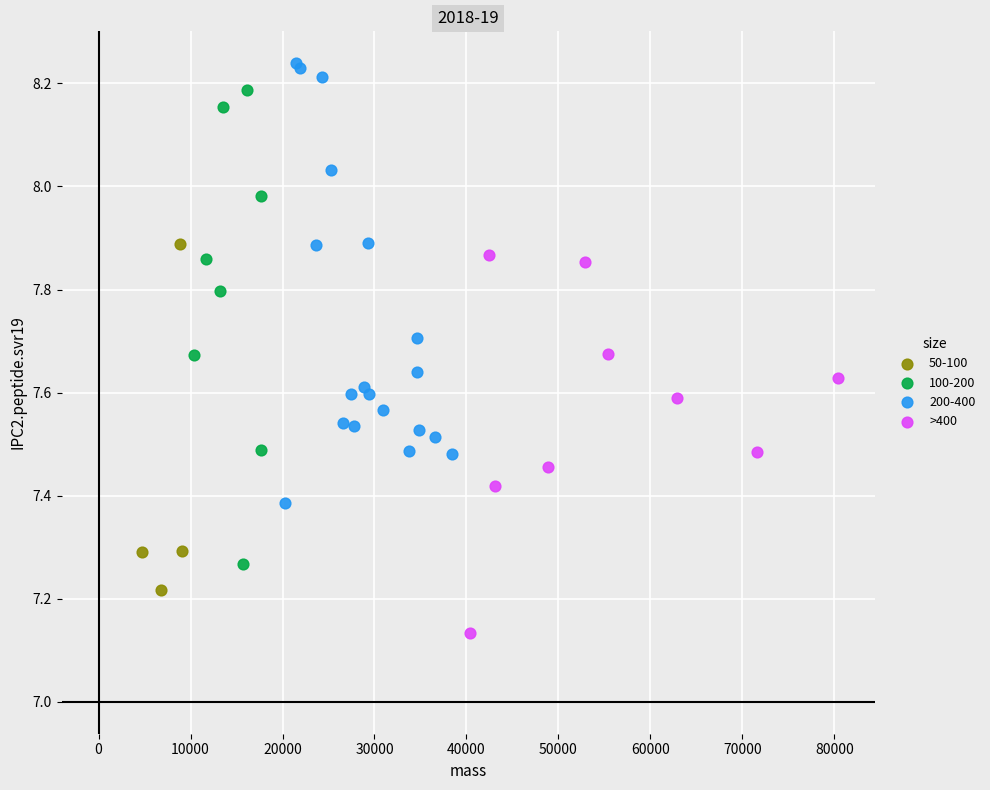

Which series has the largest Y range (max minus min)?

100-200